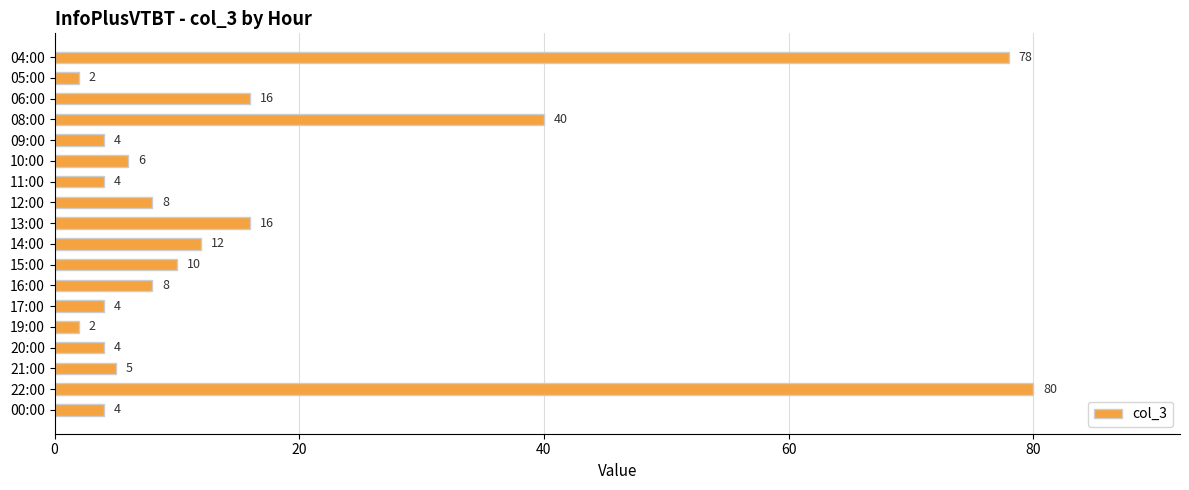

How many values are below 8?

9